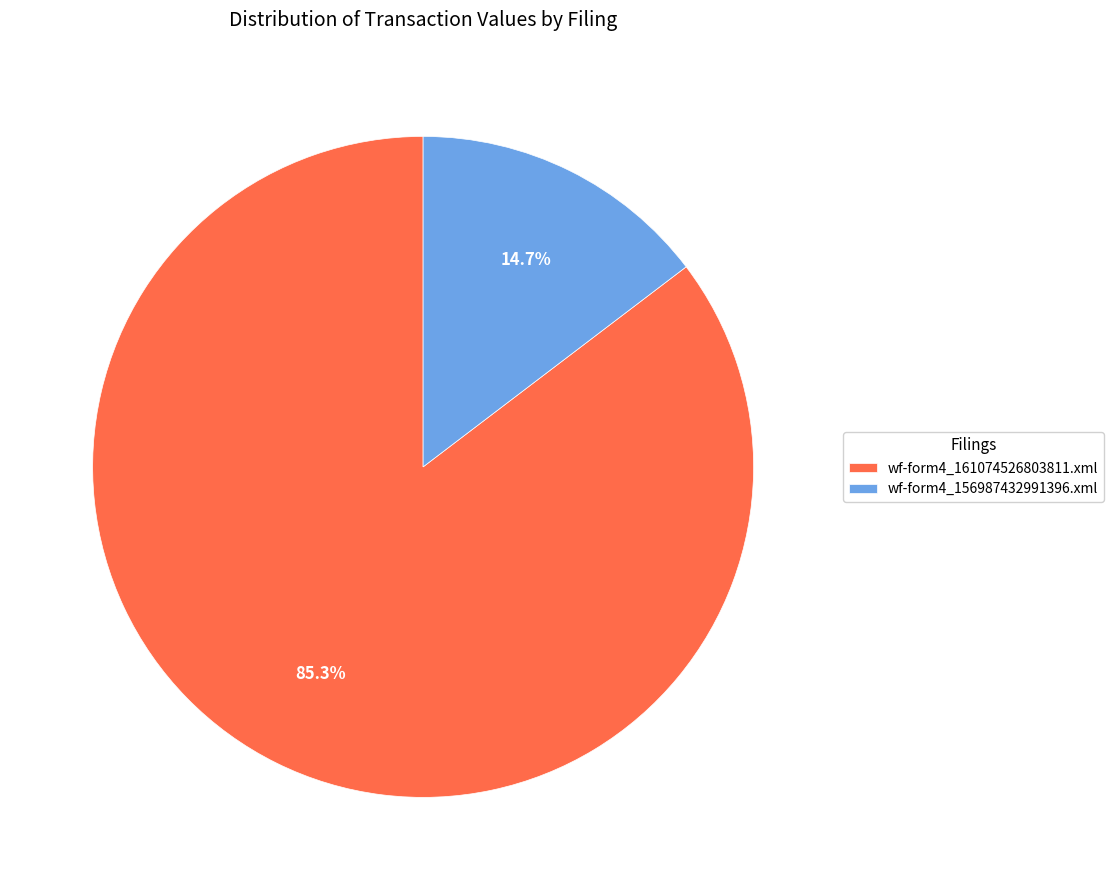

How many slices are in this pie chart?

2